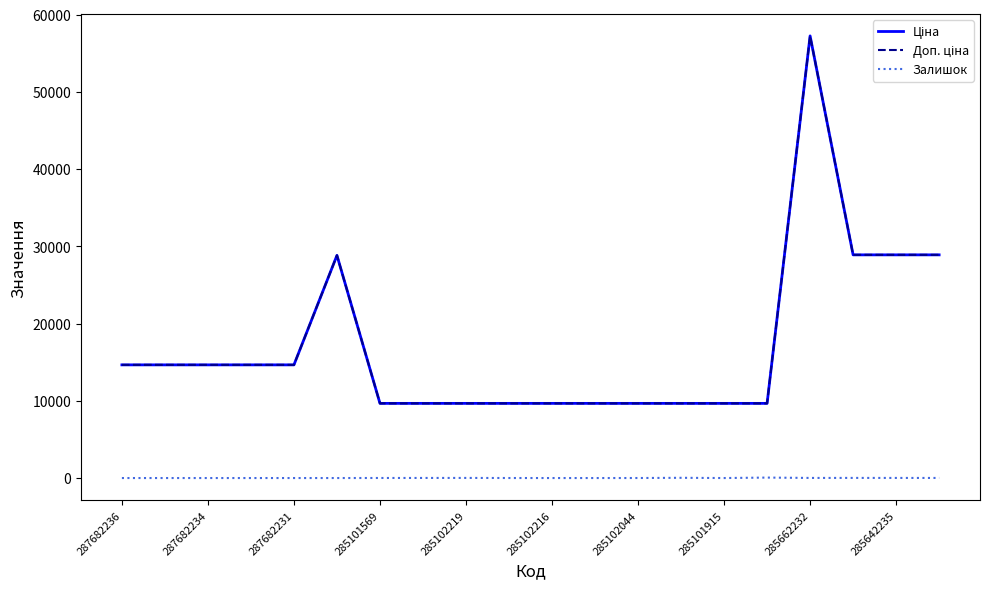

Does the chart have visible grid lines?

No